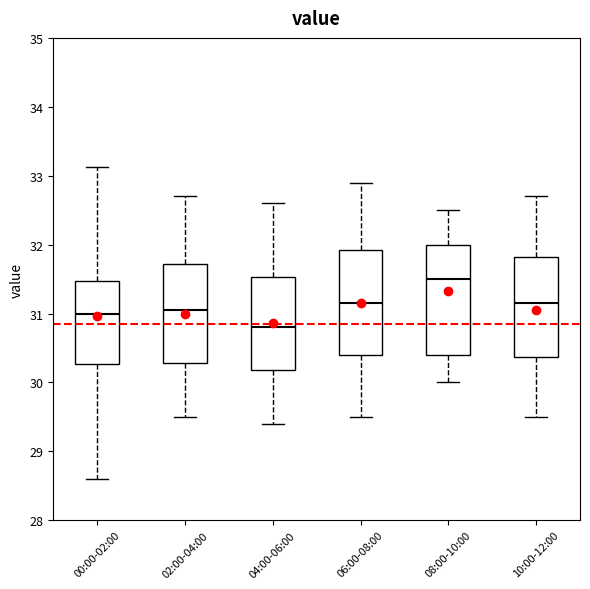

Where is the lower edge of the box for 10:00-12:00 on the y-axis? The values are not printed on the chart, so give them approximately, as read against the axis.

30.4